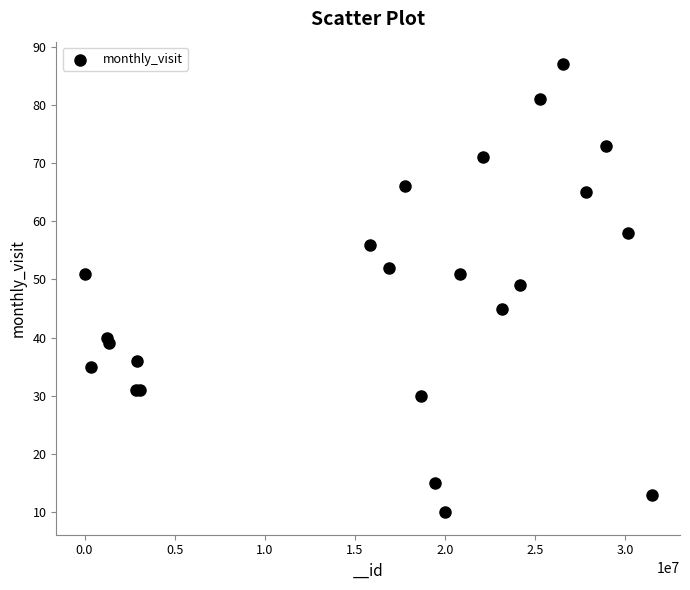

What Y value in the scatter plot is closest to 48?

49